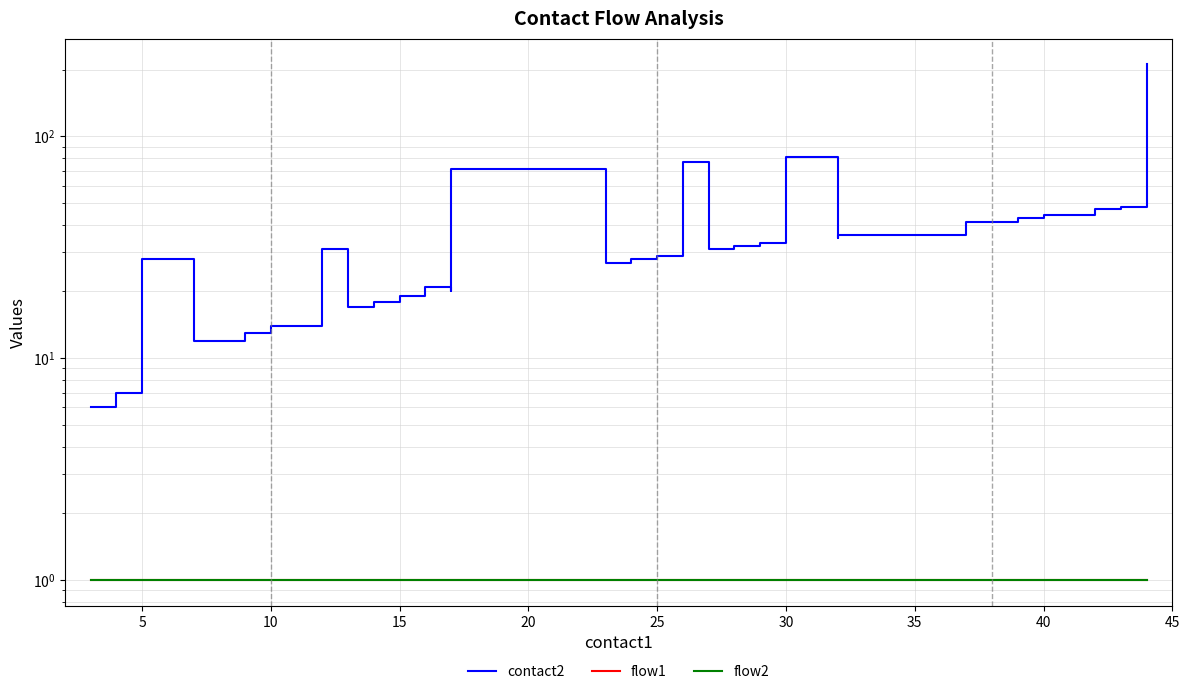

What is the minimum value shown in the chart?

1